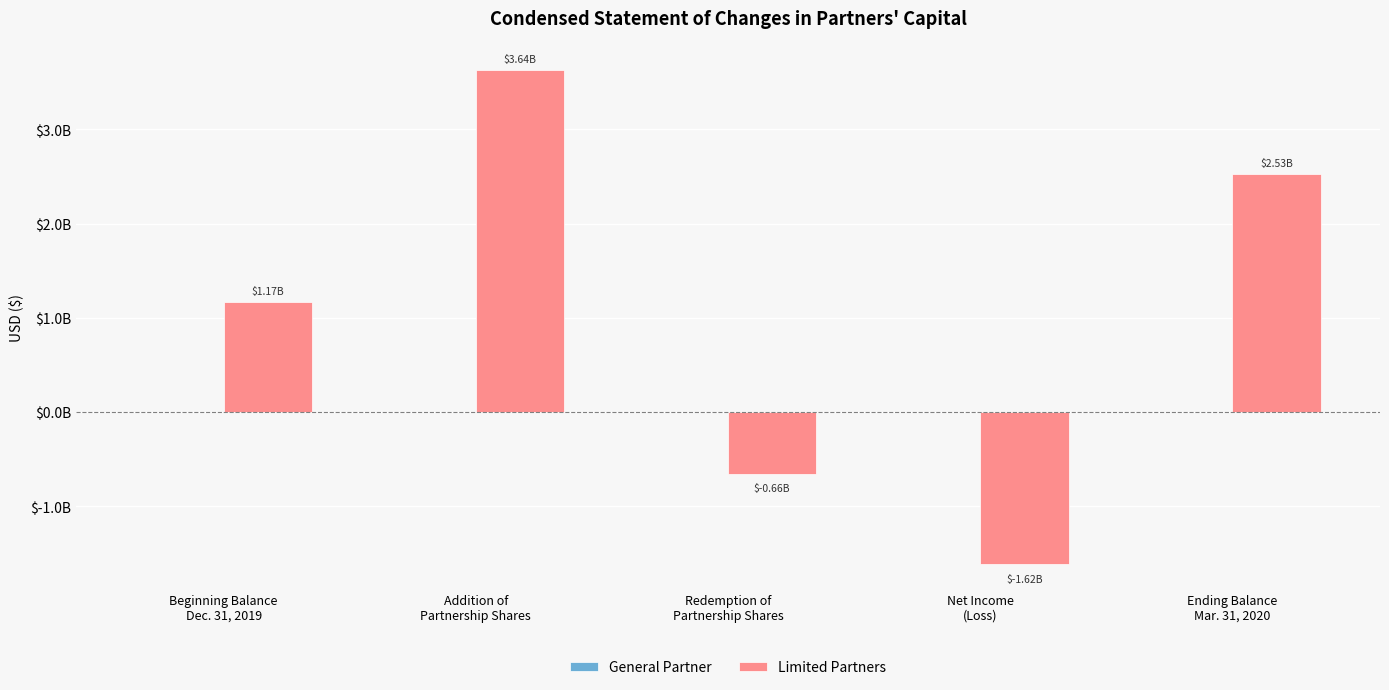

Reading left to right, transcribe all the data shown in this chart.

General Partner: Beginning Balance
Dec. 31, 2019=0	Addition of
Partnership Shares=0	Redemption of
Partnership Shares=0	Net Income
(Loss)=0	Ending Balance
Mar. 31, 2020=0
Limited Partners: Beginning Balance
Dec. 31, 2019=1170976258	Addition of
Partnership Shares=3635036787	Redemption of
Partnership Shares=-657260789	Net Income
(Loss)=-1617373490	Ending Balance
Mar. 31, 2020=2531378766